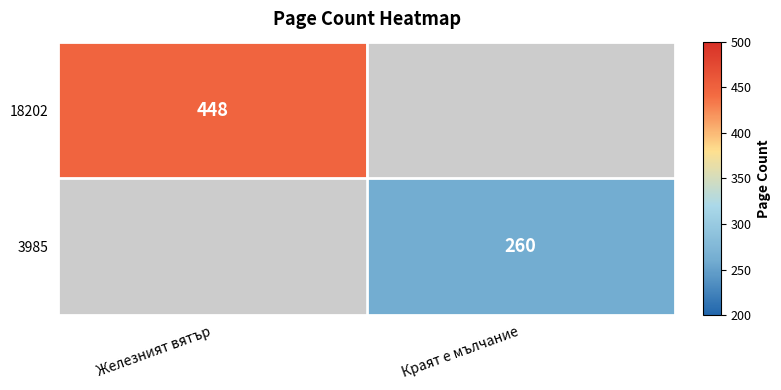

The 3985 series shows 412 at Краят е мълчание. True or false?

False